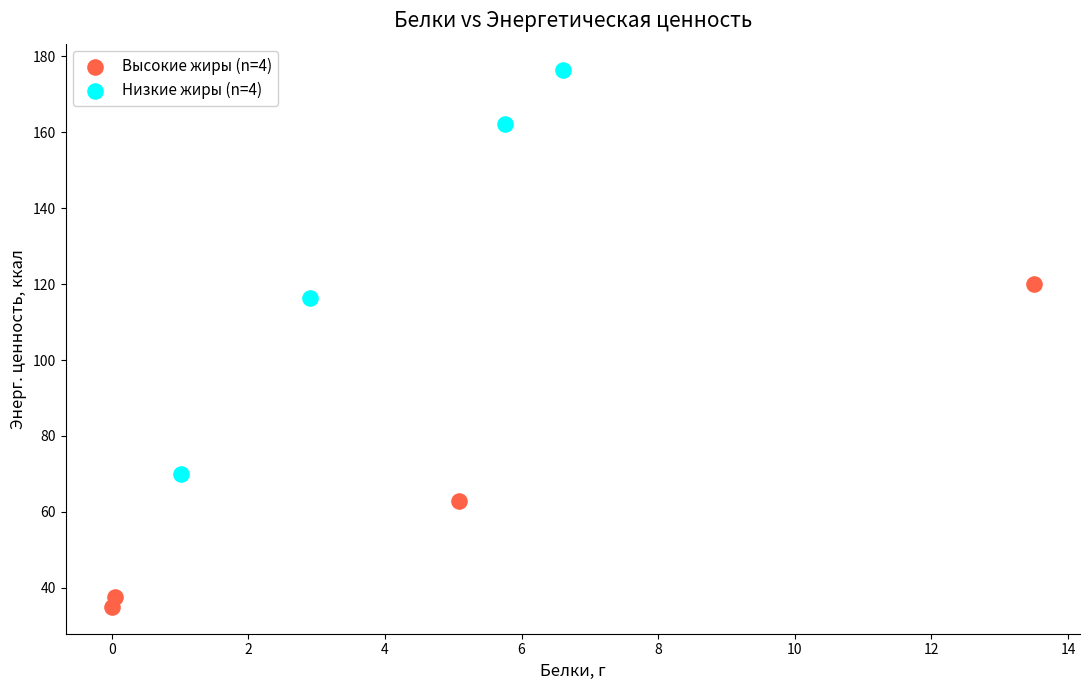

Which series reaches the minimum Y coordinate?

Высокие жиры (n=4)